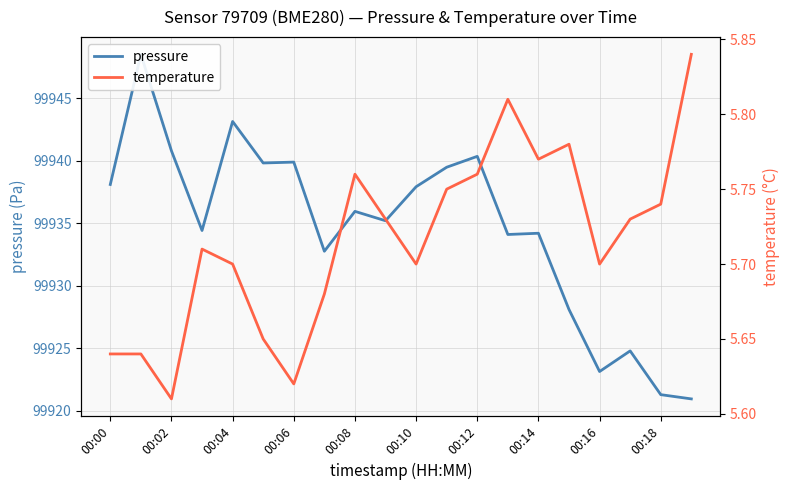

True or false: temperature has more than 2 interior local peaks.

True